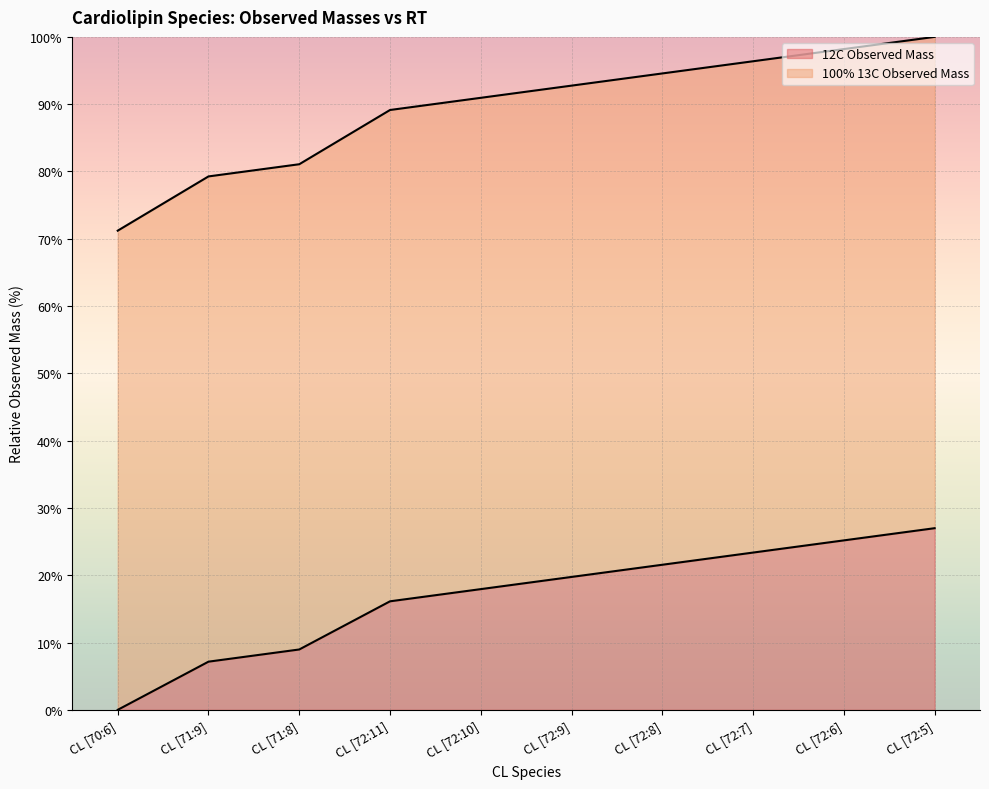

Where does the 100% 13C Observed Mass series first go above 92?

CL [72:9]